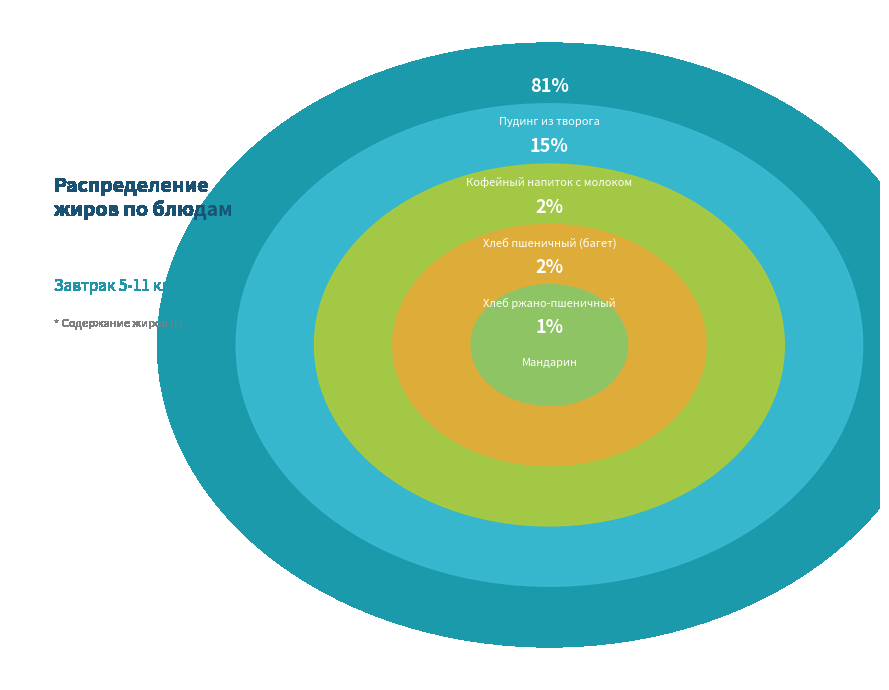

Which has a higher value, Мандарин or Пудинг из творога?

Пудинг из творога